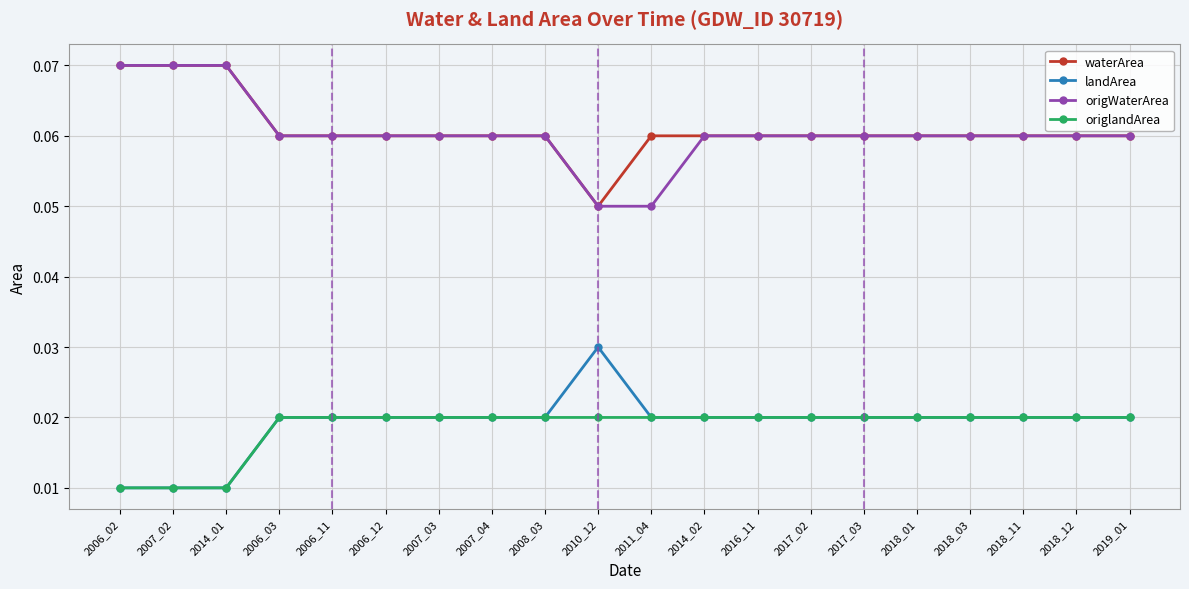

Which series changed the most between 2007_03 and 2011_04?

origWaterArea